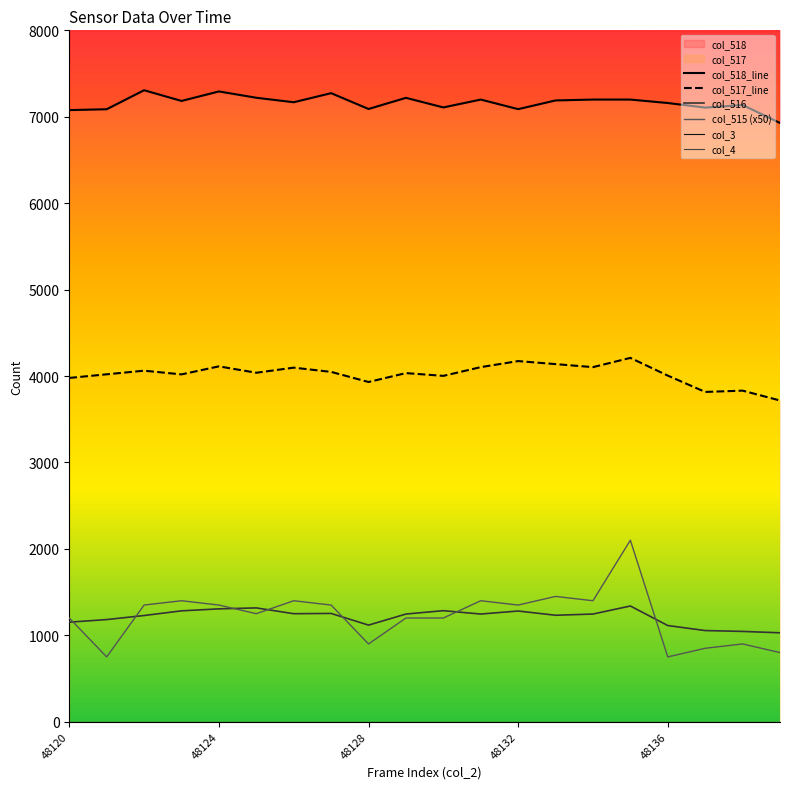

The col_515 (x50) series shows 1400 at 14. True or false?

True